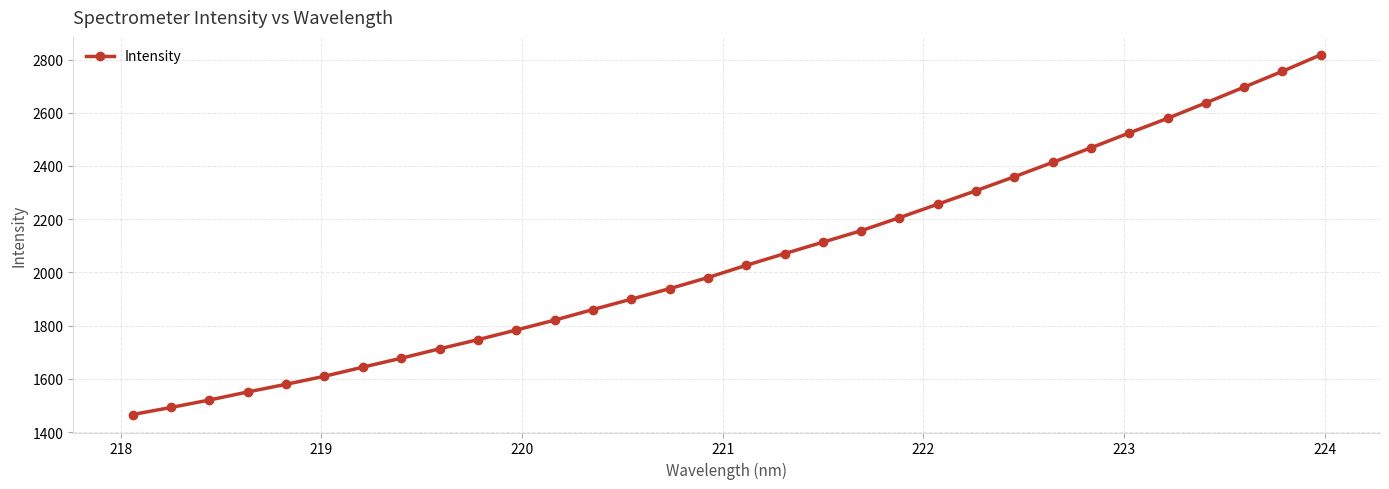

What is the greatest value displayed?

2817.6